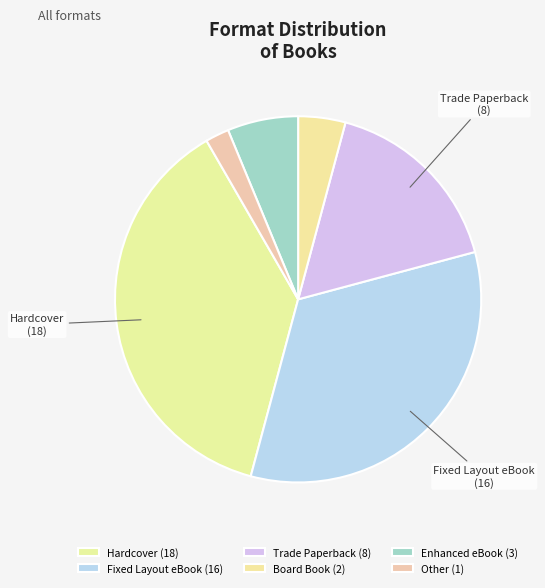

How many segments does this pie chart have?

6